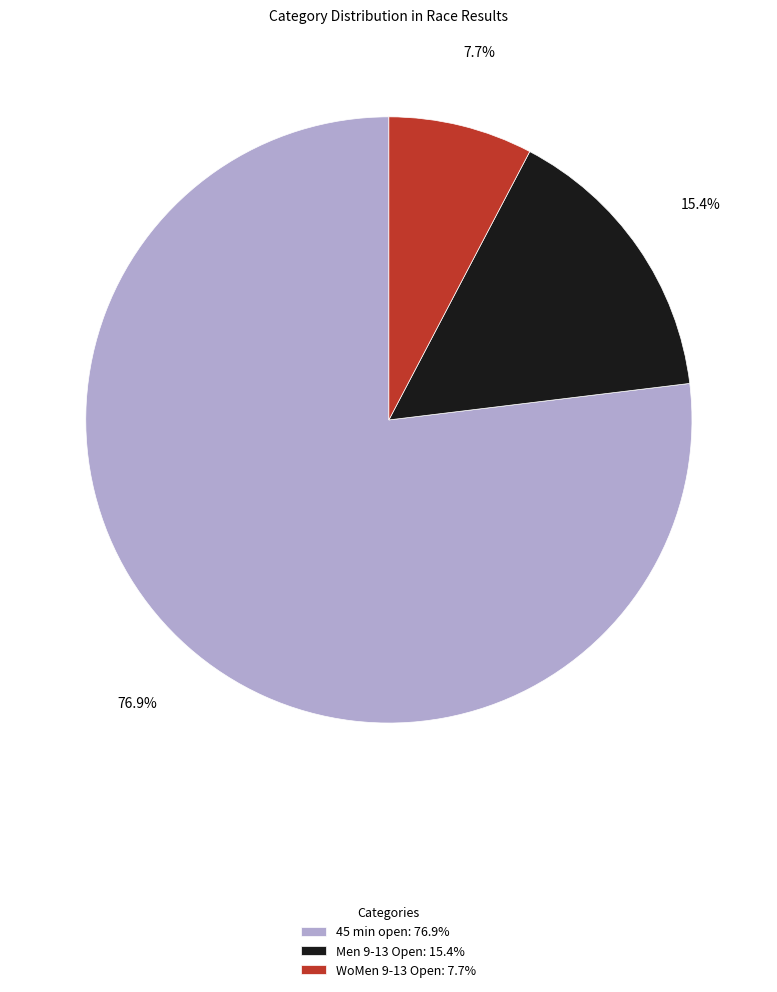

To the nearest percent, what is the difference between the largest and smallest slice percentages?

69%